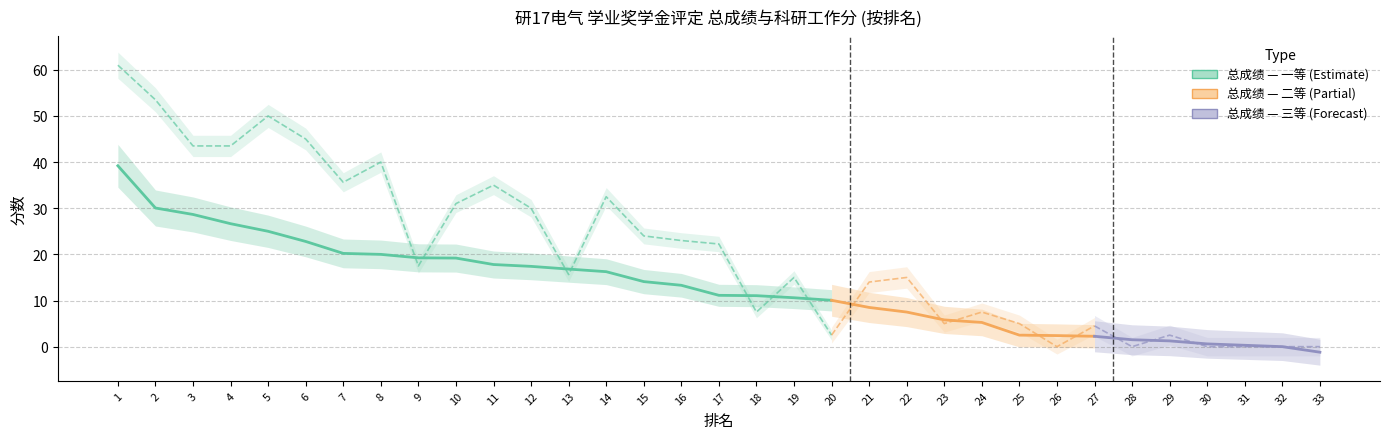

How many lines are shown in the chart?

2